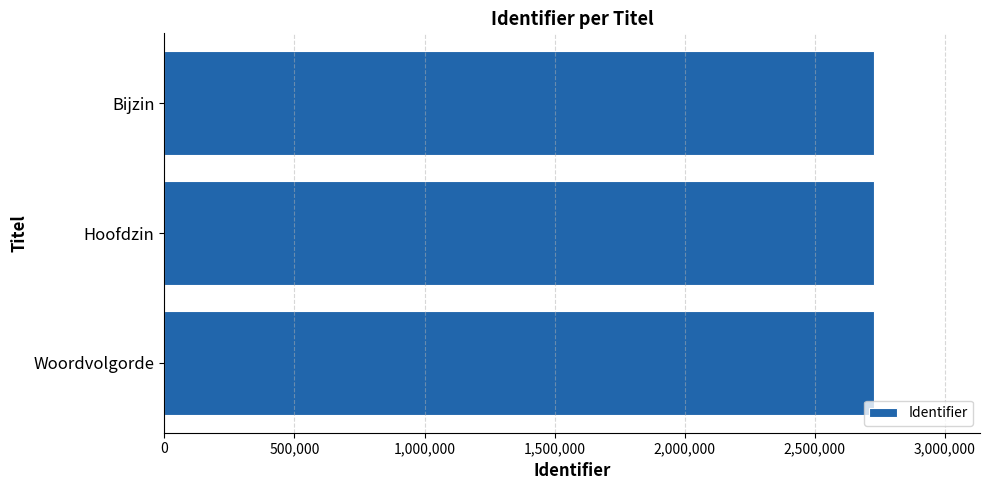

What is the sum of all values?

8176899